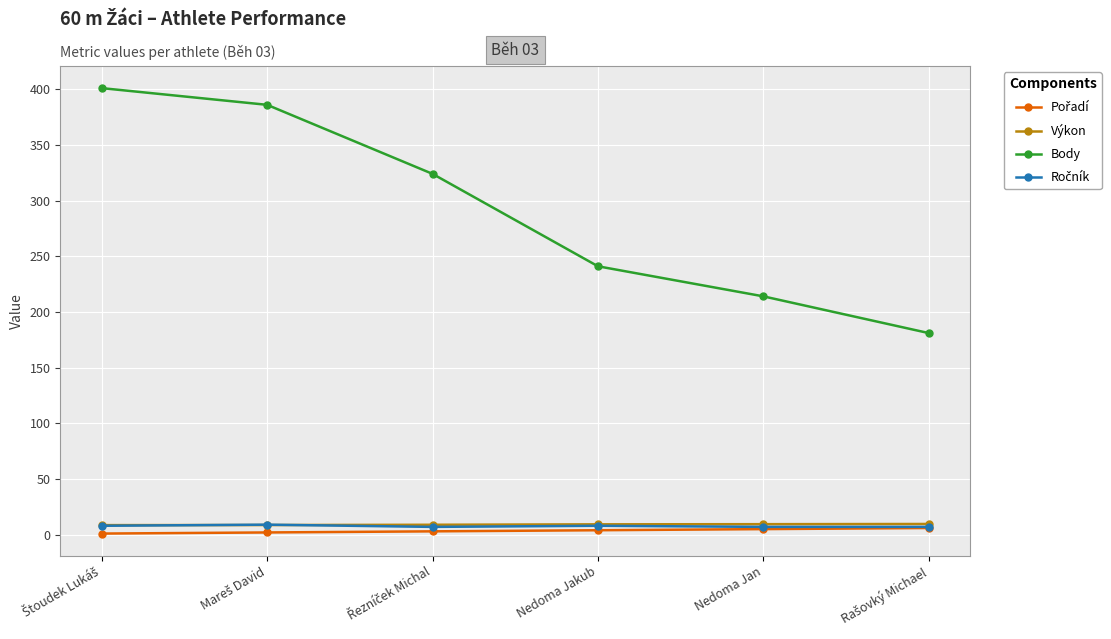

True or false: Body has a value of 333.1 at Nedoma Jan.

False